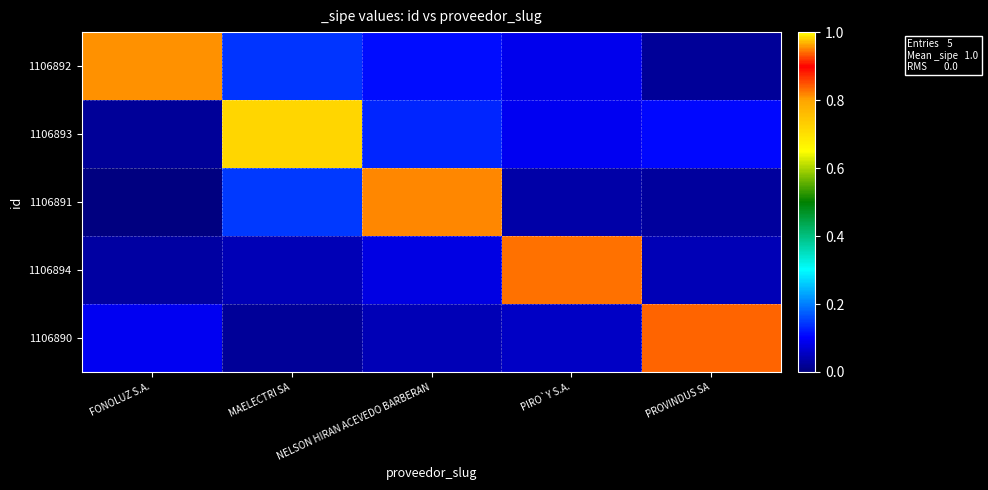

Reading left to right, transcribe all the data shown in this chart.

1106892: FONOLUZ S.A.=0.8	MAELECTRI SA=0.1	NELSON HIRAN ACEVEDO BARBERAN=0.1	PIRO`Y S.A.=0.1	PROVINDUS SA=0.0
1106893: FONOLUZ S.A.=0.0	MAELECTRI SA=0.7	NELSON HIRAN ACEVEDO BARBERAN=0.1	PIRO`Y S.A.=0.1	PROVINDUS SA=0.1
1106891: FONOLUZ S.A.=0.0	MAELECTRI SA=0.1	NELSON HIRAN ACEVEDO BARBERAN=0.9	PIRO`Y S.A.=0.0	PROVINDUS SA=0.0
1106894: FONOLUZ S.A.=0.0	MAELECTRI SA=0.0	NELSON HIRAN ACEVEDO BARBERAN=0.1	PIRO`Y S.A.=0.8	PROVINDUS SA=0.0
1106890: FONOLUZ S.A.=0.1	MAELECTRI SA=0.0	NELSON HIRAN ACEVEDO BARBERAN=0.0	PIRO`Y S.A.=0.1	PROVINDUS SA=0.8